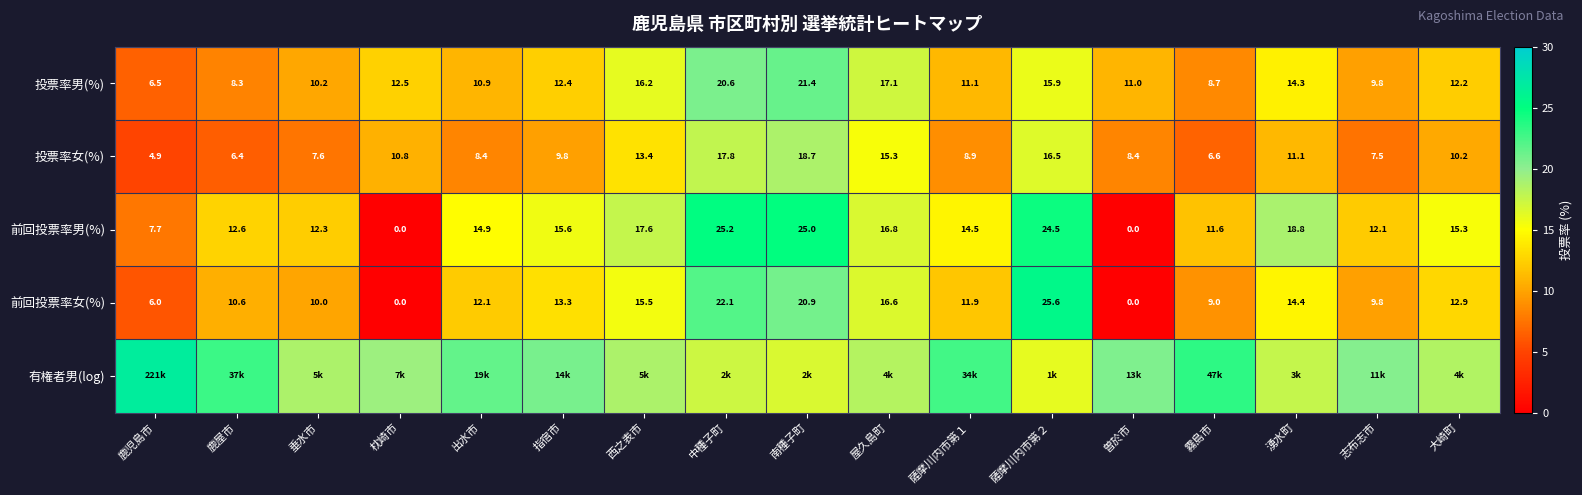

Is the value of 前回投票率女(%) at 垂水市 greater than the value of 投票率男(%) at 鹿屋市?

Yes